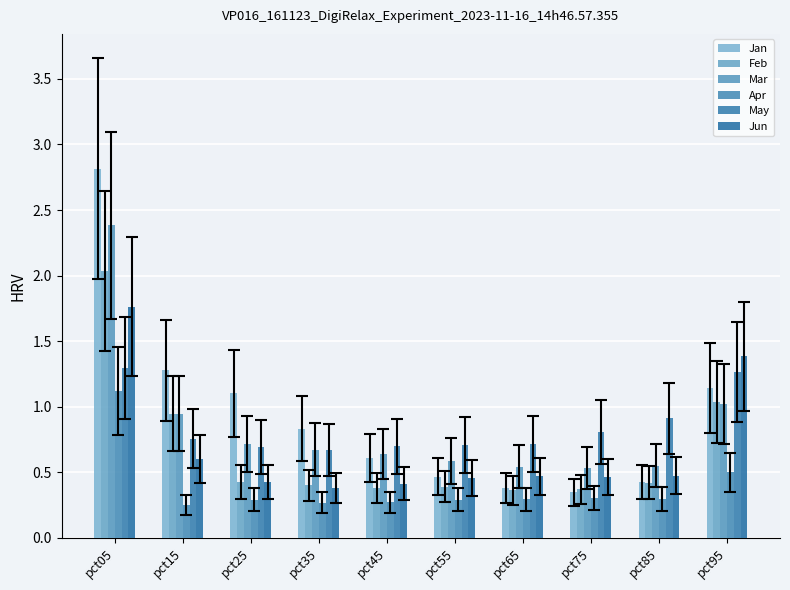

At which category is the sum across all series the highest?

pct05